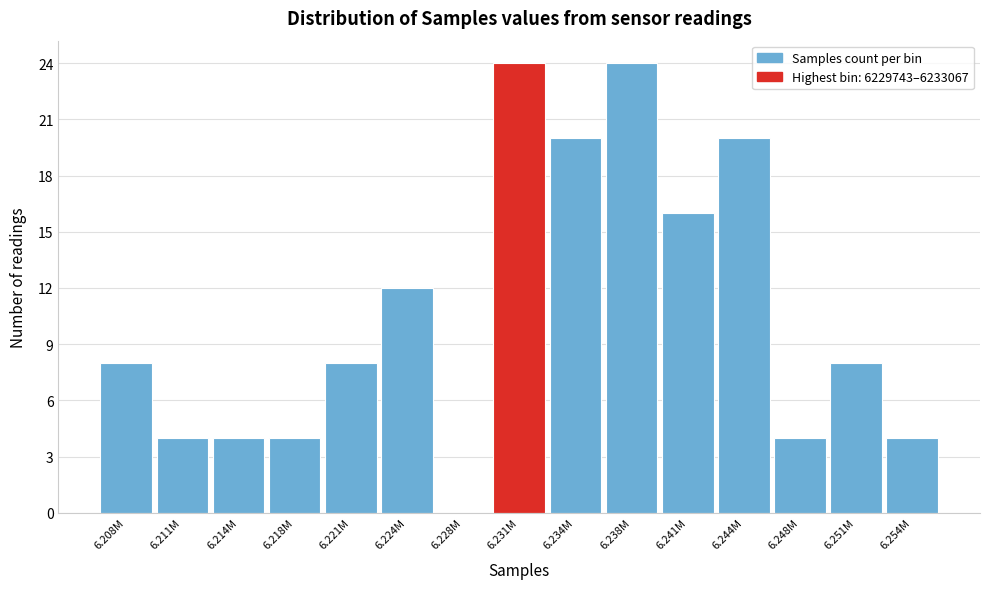

Reading left to right, transcribe all the data shown in this chart.

6.208M=8	6.211M=4	6.214M=4	6.218M=4	6.221M=8	6.224M=12	6.228M=0	6.231M=24	6.234M=20	6.238M=24	6.241M=16	6.244M=20	6.248M=4	6.251M=8	6.254M=4